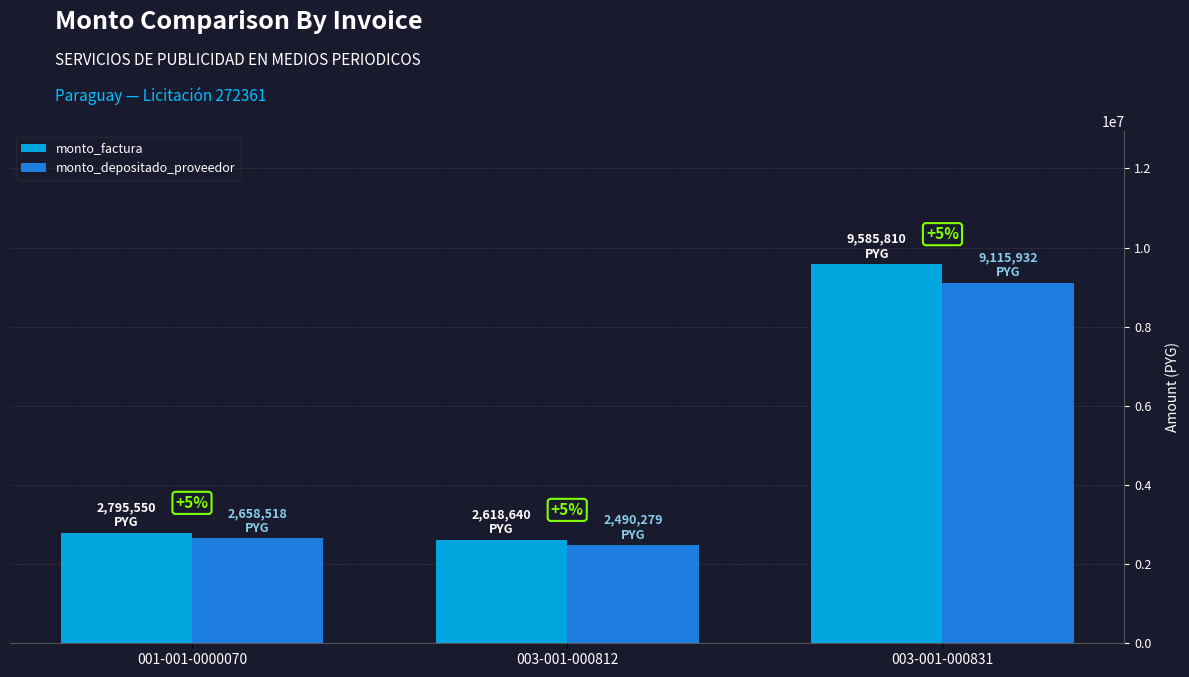

Reading right to left, list all the values displayed in this chart.

monto_factura: 003-001-000831=9585810	003-001-000812=2618640	001-001-0000070=2795550
monto_depositado_proveedor: 003-001-000831=9115932	003-001-000812=2490279	001-001-0000070=2658518